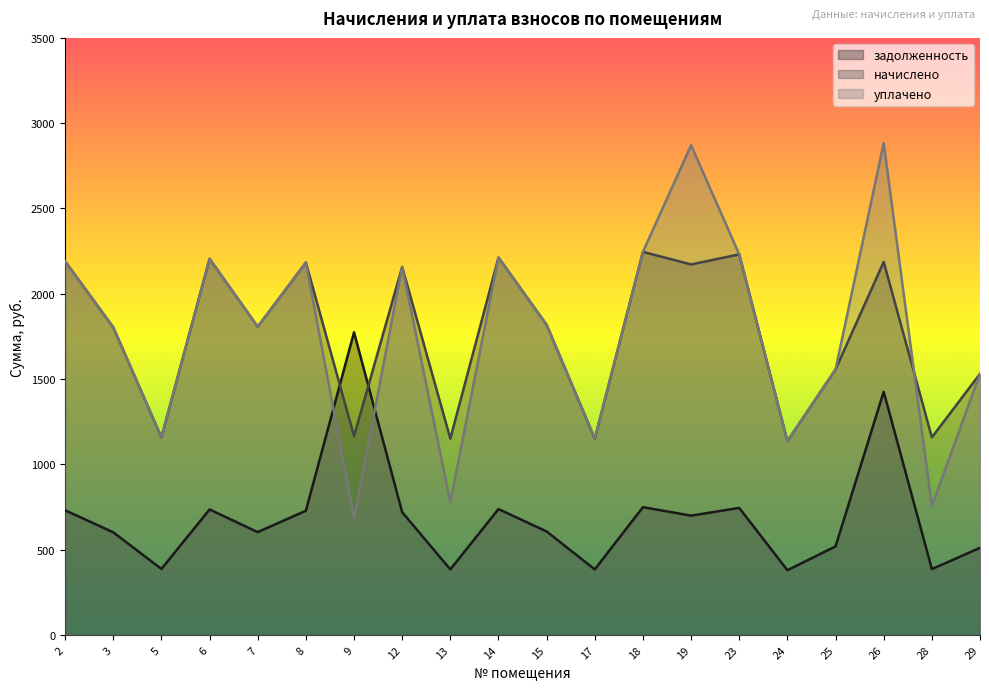

Reading left to right, list all the values displayed in this chart.

задолженность: 2=730.0	3=601.0	5=386.2	6=734.9	7=602.2	8=727.6	9=1773.7	12=719.0	13=383.4	14=737.4	15=605.9	17=383.4	18=748.5	19=698.9	23=744.1	24=378.5	25=518.6	26=1425.3	28=385.4	29=510.0
начислено: 2=2190.1	3=1802.9	5=1157.7	6=2204.8	7=1806.6	8=2182.7	9=1165.1	12=2156.9	13=1150.3	14=2212.2	15=1817.7	17=1150.3	18=2245.4	19=2171.6	23=2230.7	24=1135.6	25=1555.9	26=2186.4	28=1157.7	29=1530.1
уплачено: 2=2190.1	3=1802.9	5=1157.7	6=2204.8	7=1806.6	8=2182.7	9=682.9	12=2156.9	13=779.1	14=2212.2	15=1817.7	17=1150.3	18=2245.4	19=2870.5	23=2230.7	24=1135.6	25=1555.9	26=2882.9	28=755.6	29=1530.1